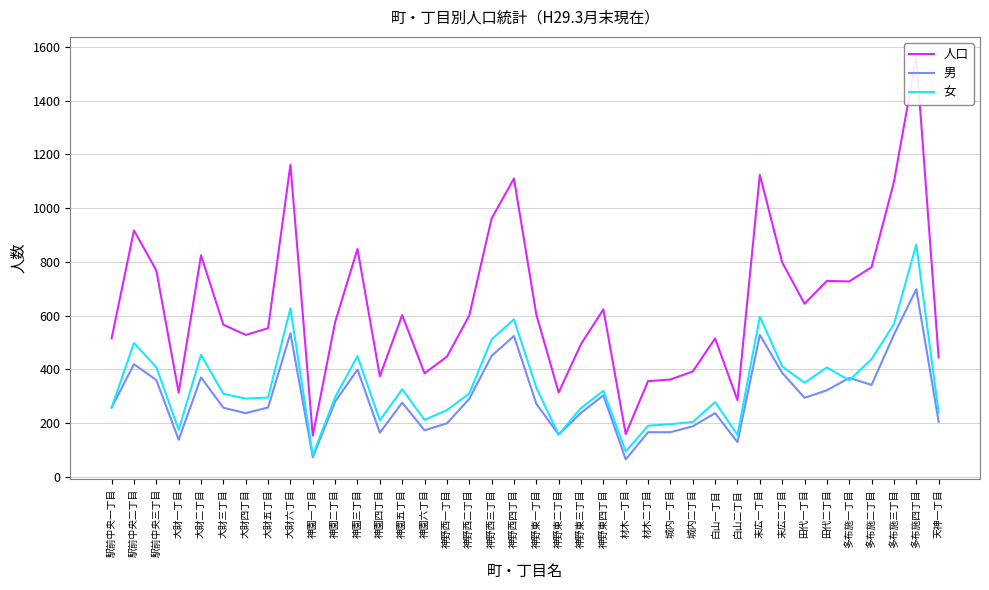

In 男, how many points are lower than both neighbors (excluding endpoints)?

10